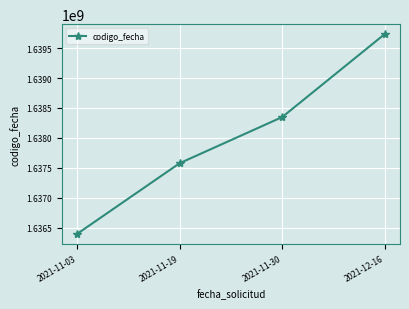

True or false: there are more than 2 points higher than both neighbors.

False